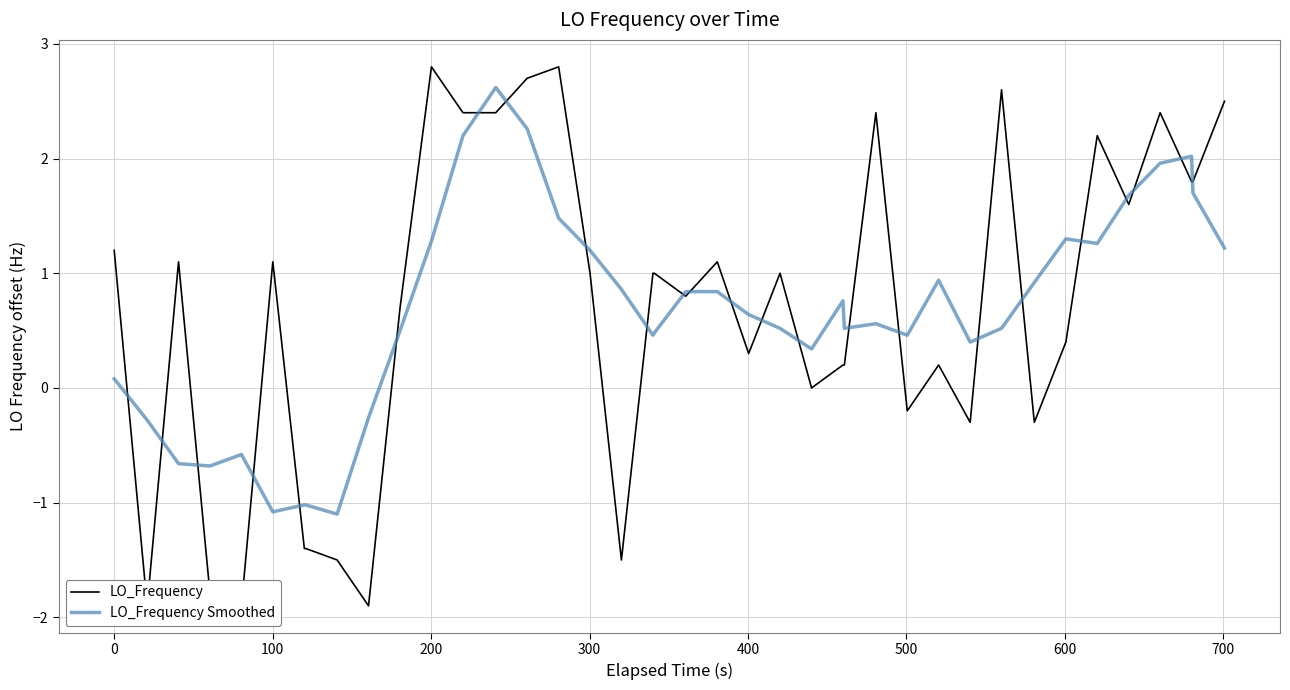

What is the value of the LO_Frequency point at the 2nd from the left?

-1.9